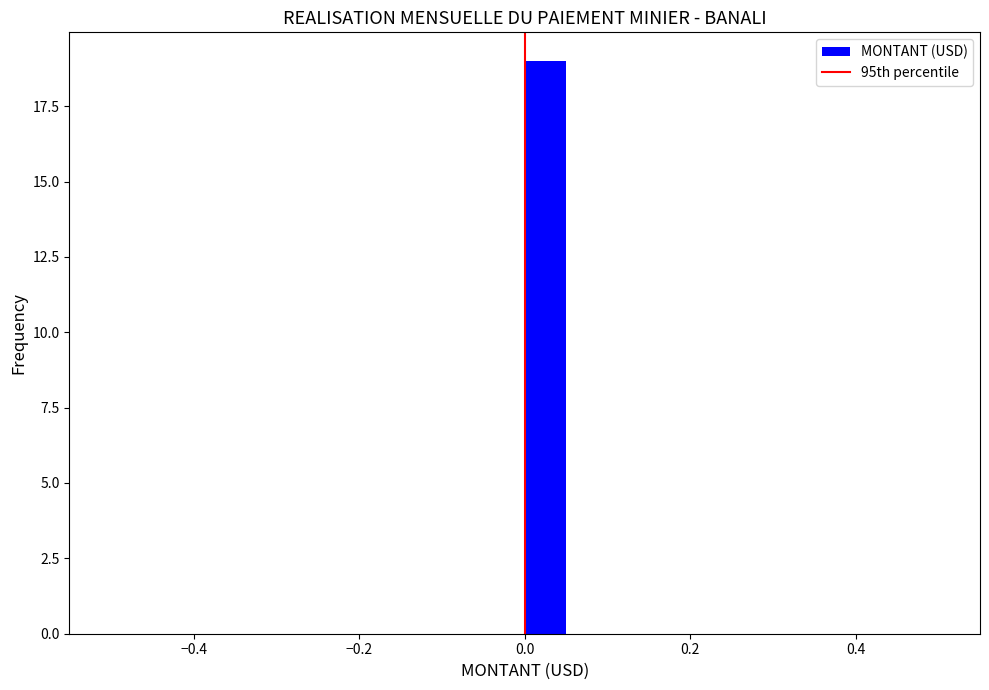

Around what value on the x-axis is the tallest bar? Give the approximate position of its centre, as read against the axis.

0.02